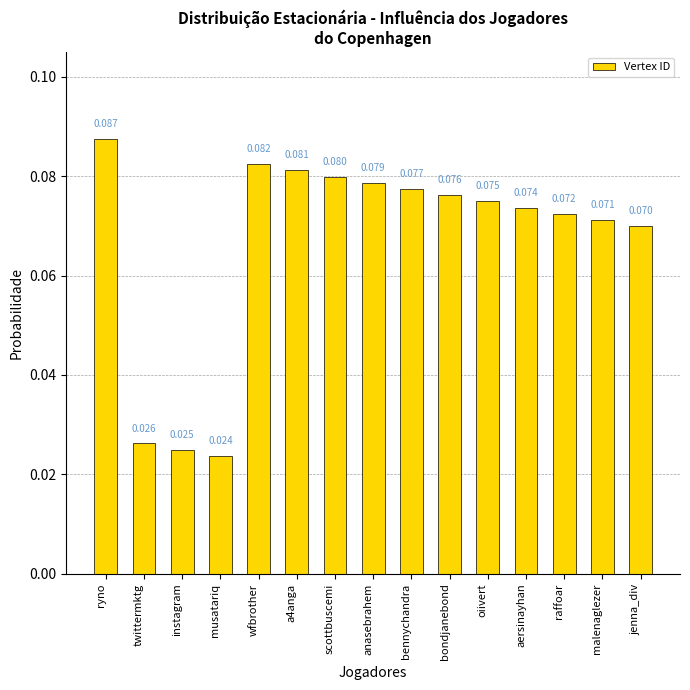

Are the bars grouped side by side (vs. stacked)?

No